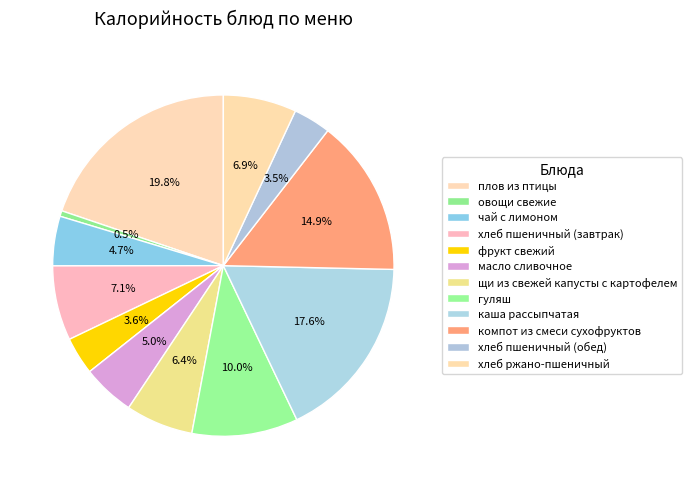

To the nearest percent, what portion does каша рассыпчатая represent?

18%